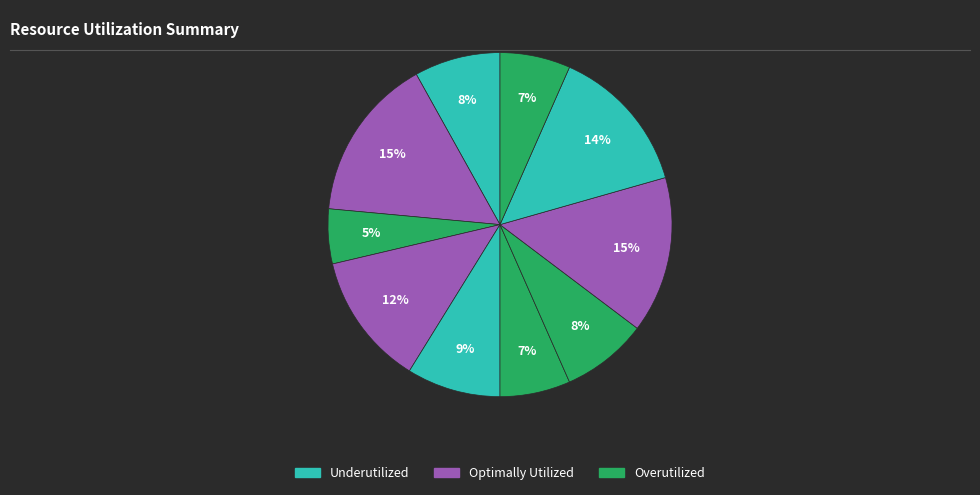

How many segments does this pie chart have?

10